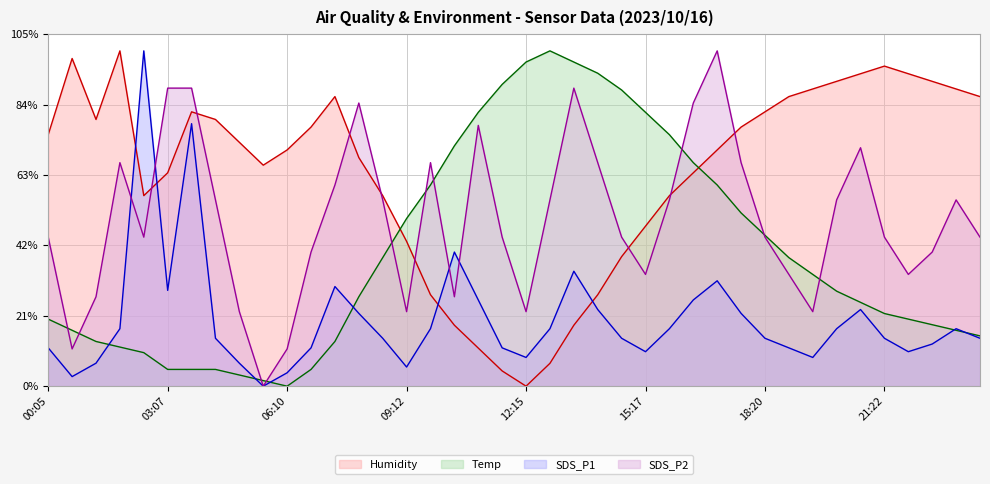

What is the average value of the SDS_P2 series?

50.0